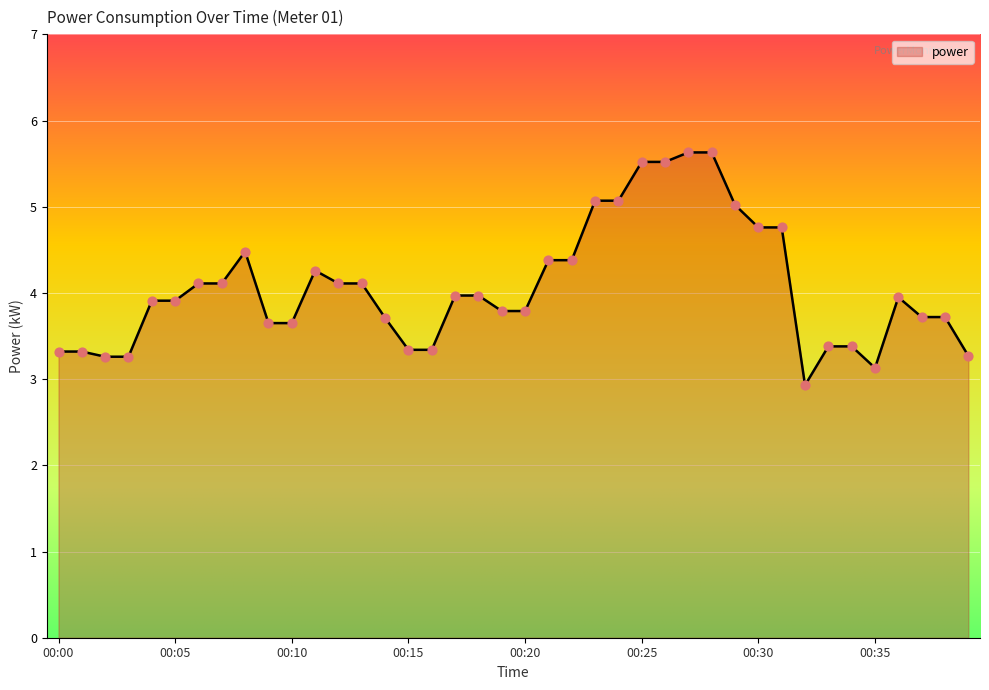

What is the maximum value shown in the chart?

5.6